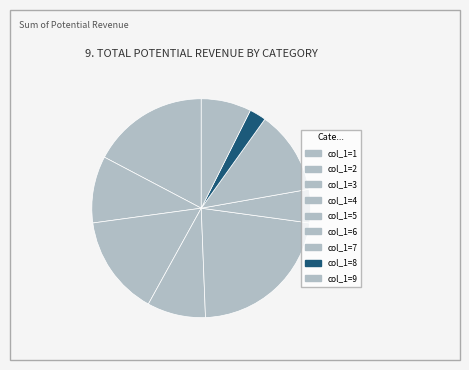

How many segments does this pie chart have?

9